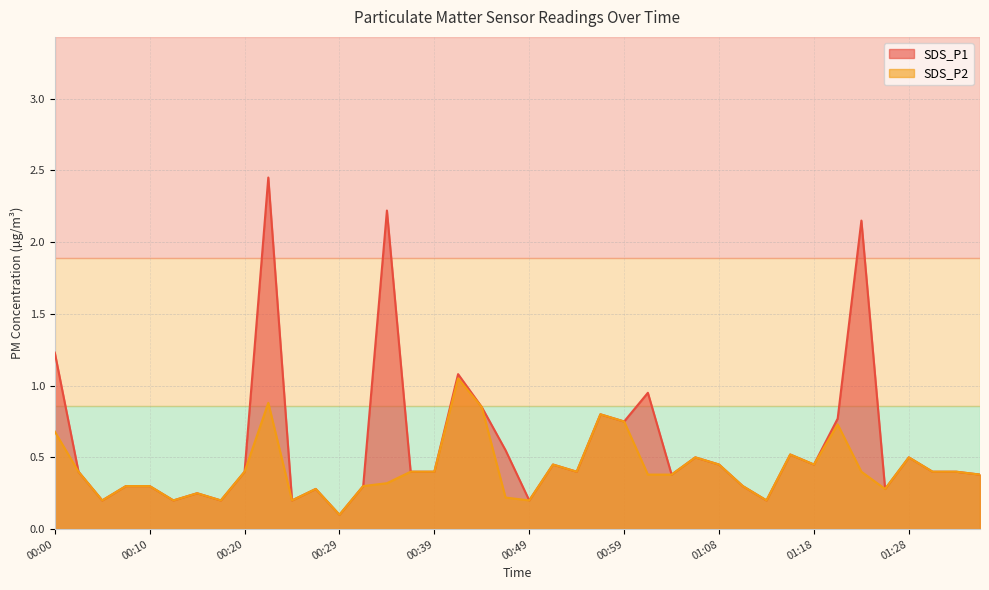

List the series in order of their overall mean, highest first.

SDS_P1, SDS_P2